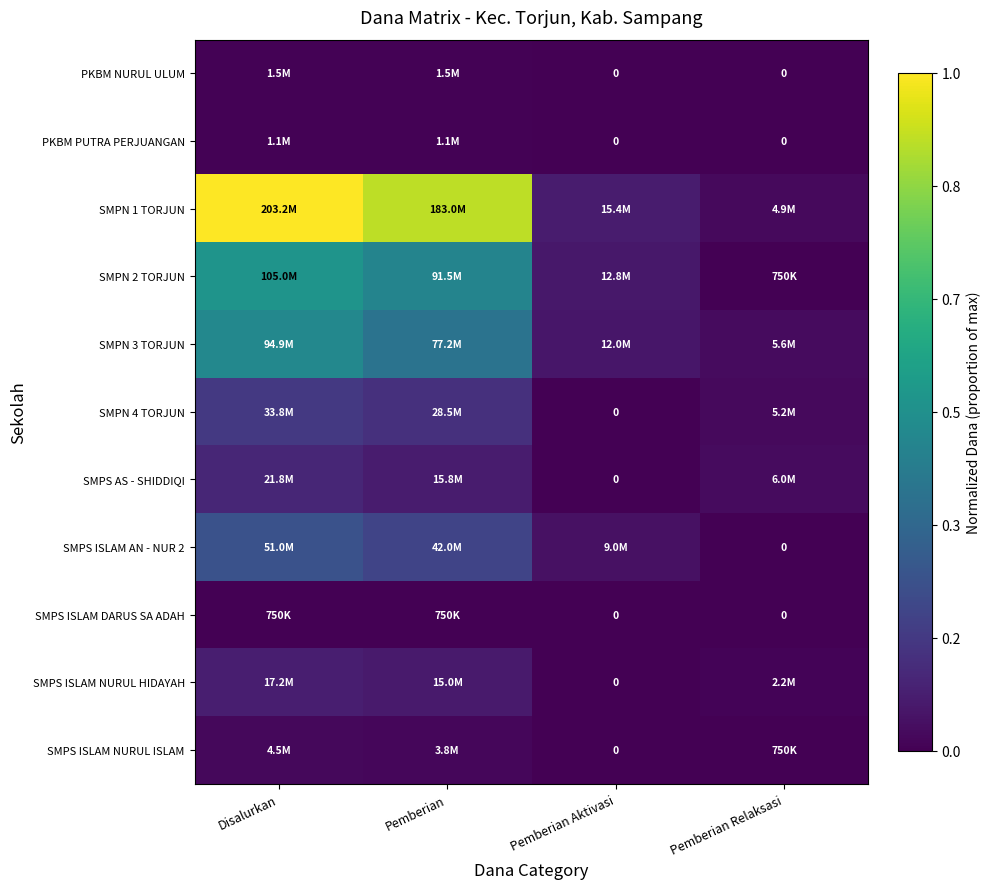

True or false: SMPS ISLAM NURUL ISLAM has a value of 0.0 at Pemberian Aktivasi.

True